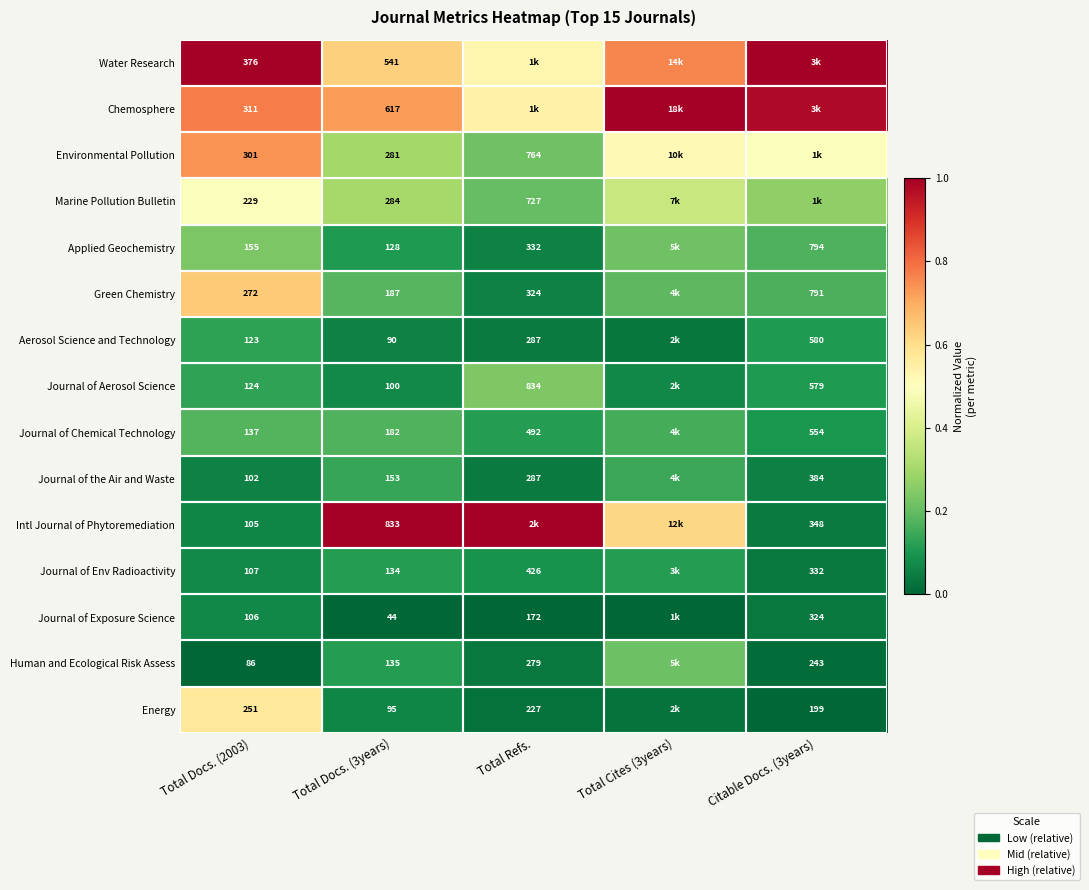

Is the value of Energy at Total Docs. (3years) greater than the value of Journal of the Air and Waste at Total Refs.?

No